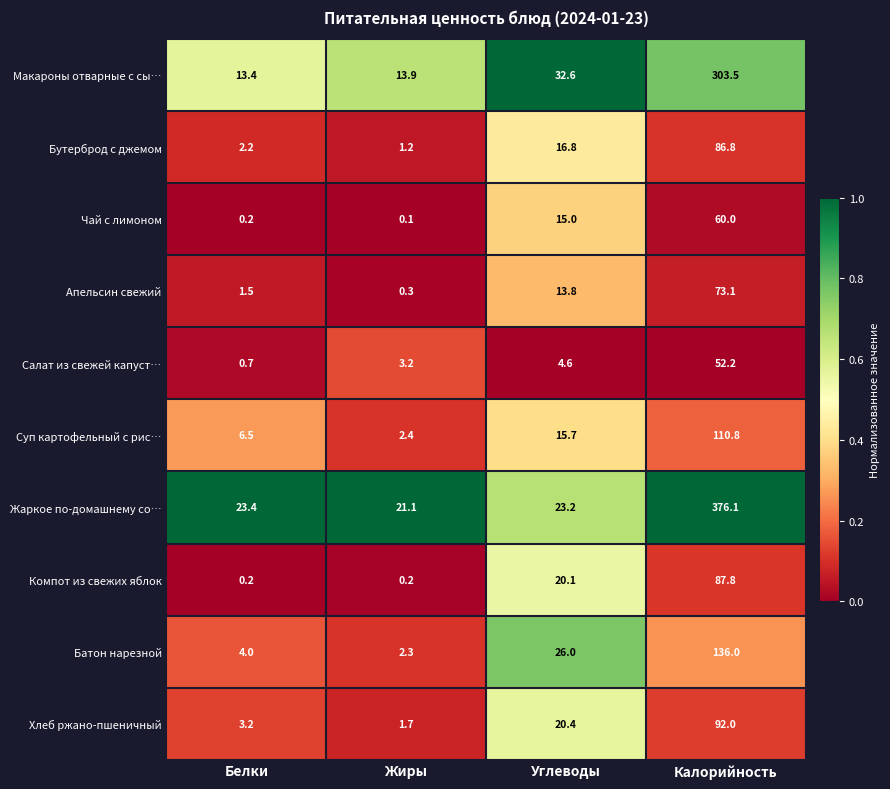

At Калорийность, list the series in order from largest to smallest.

Жаркое по-домашнему со…, Макароны отварные с сы…, Батон нарезной, Суп картофельный с рис…, Хлеб ржано-пшеничный, Компот из свежих яблок, Бутерброд с джемом, Апельсин свежий, Чай с лимоном, Салат из свежей капуст…